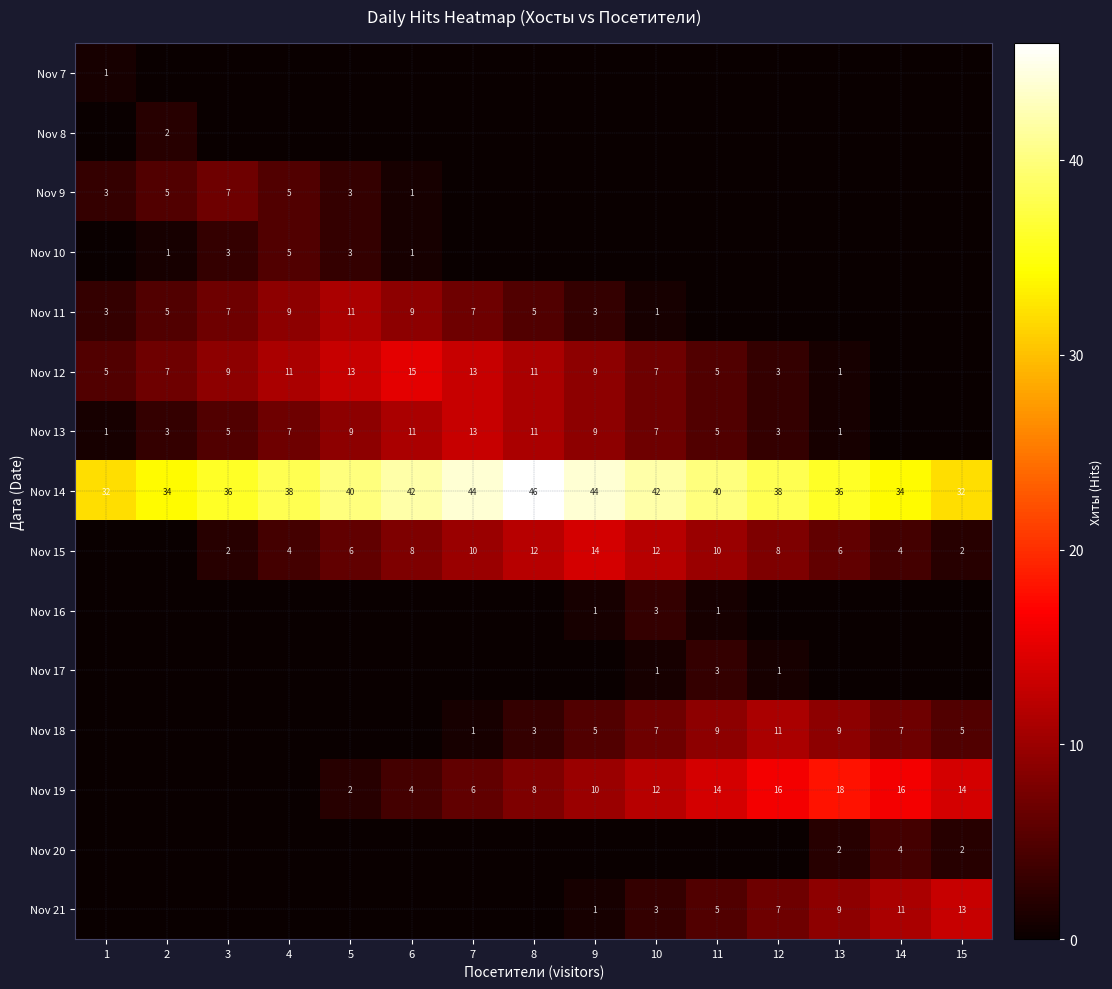

Is it true that Nov 14 equals 44 at 9?

True